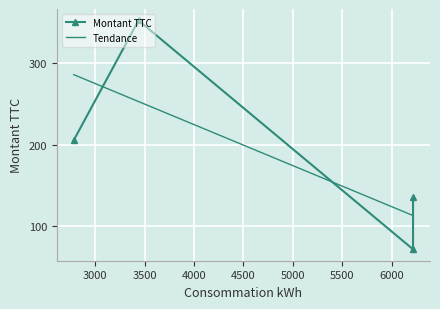

What is the highest value of the Tendance series?

286.0